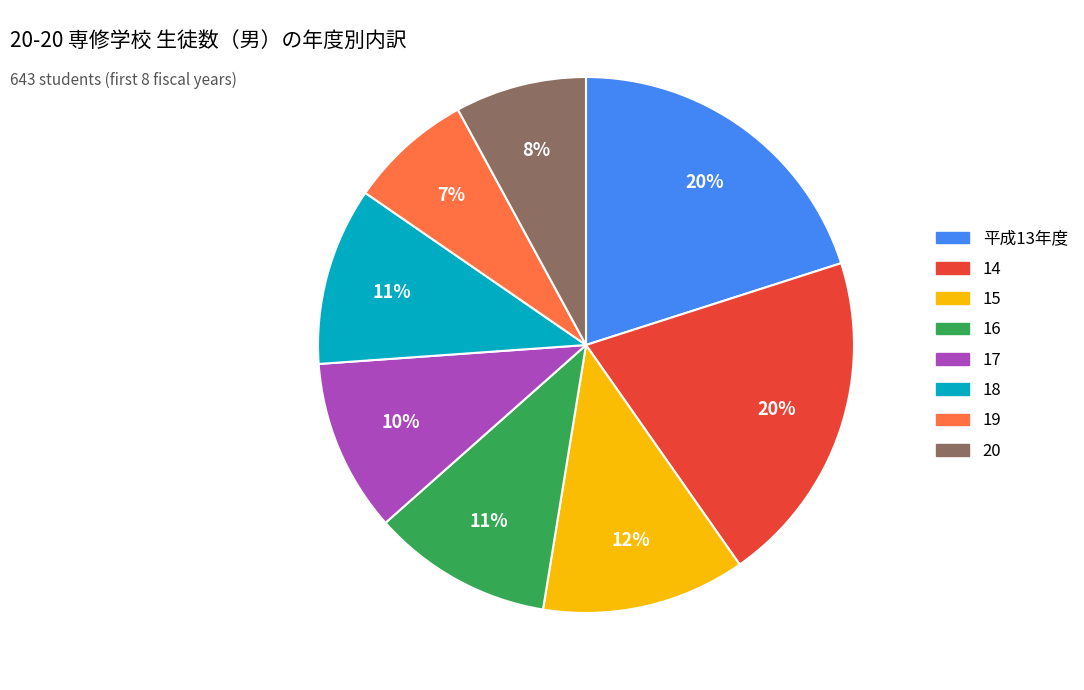

Count the number of slices in the pie.

8